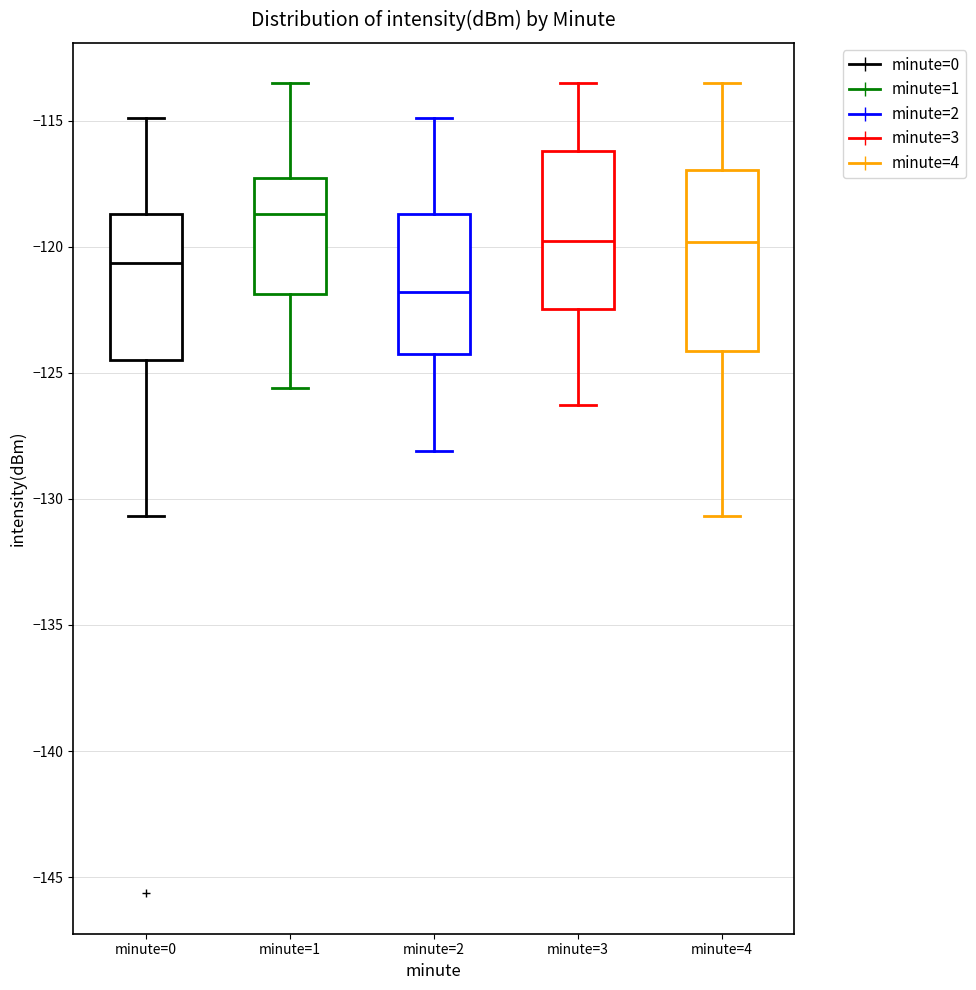

Reading left to right, transcribe this box plot: for each box, give where its median line is, the range the box spans, and where its two whiskers end, as read against the y-axis. The values are not printed on the chart, so give them approximately, as read against the axis.

minute=0: median -120.5, box -124.5 to -118.5, whiskers -130.5 to -115.0
minute=1: median -118.5, box -122.0 to -117.5, whiskers -125.5 to -113.5
minute=2: median -122.0, box -124.5 to -118.5, whiskers -128.0 to -115.0
minute=3: median -120.0, box -122.5 to -116.0, whiskers -126.5 to -113.5
minute=4: median -120.0, box -124.0 to -117.0, whiskers -130.5 to -113.5